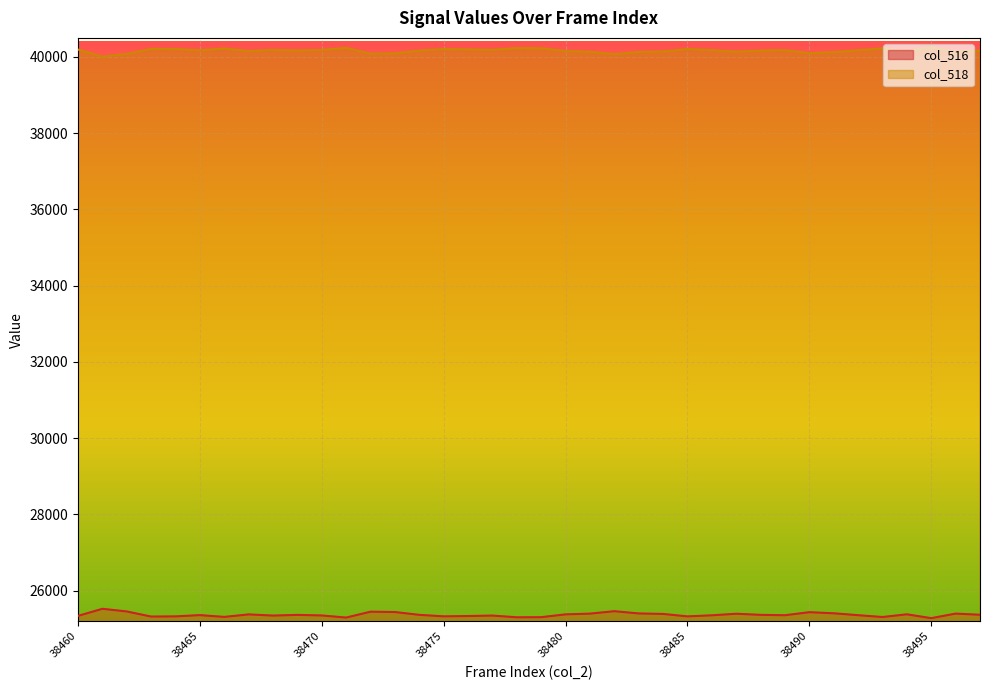

Rank the series at 38479 from highest to lowest value.

col_518, col_516